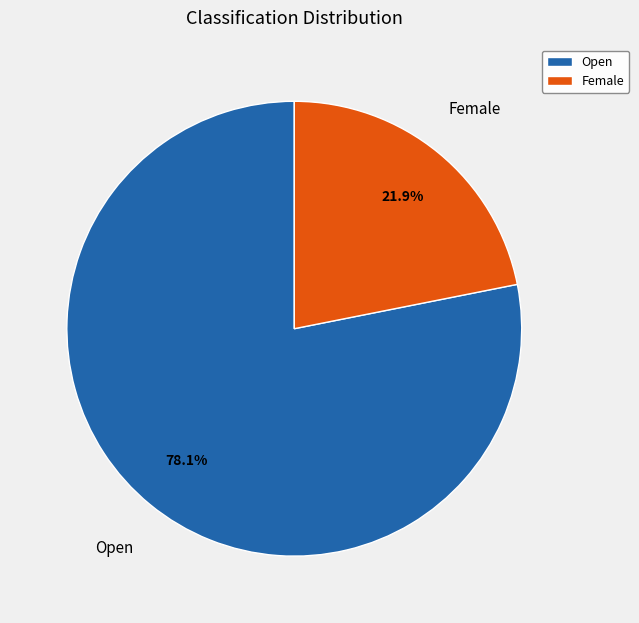

What percentage is the Female slice, to the nearest percent?

22%